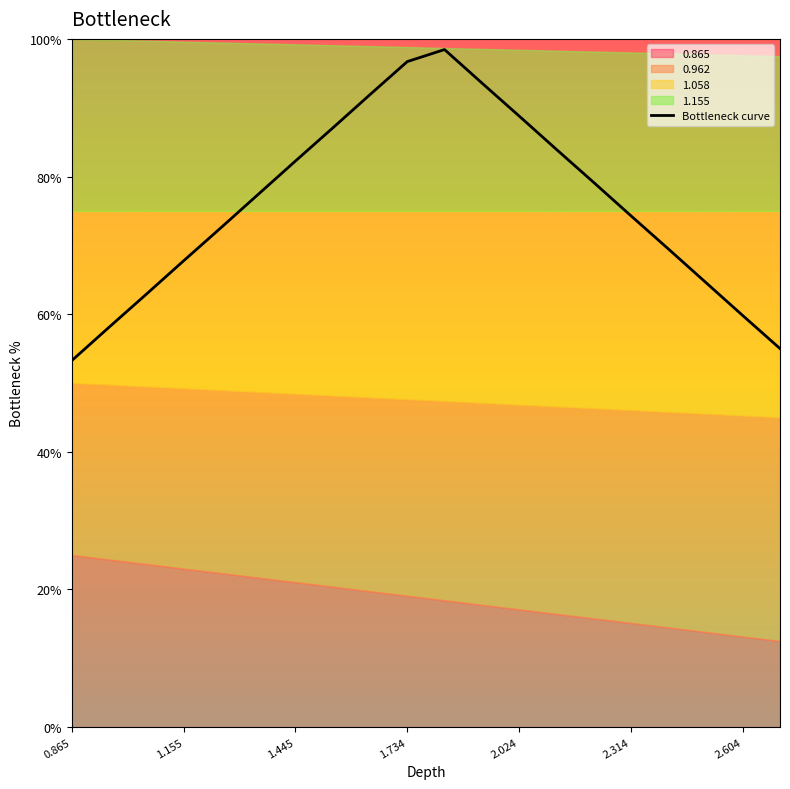

What is the highest value of the Bottleneck curve series?

98.5